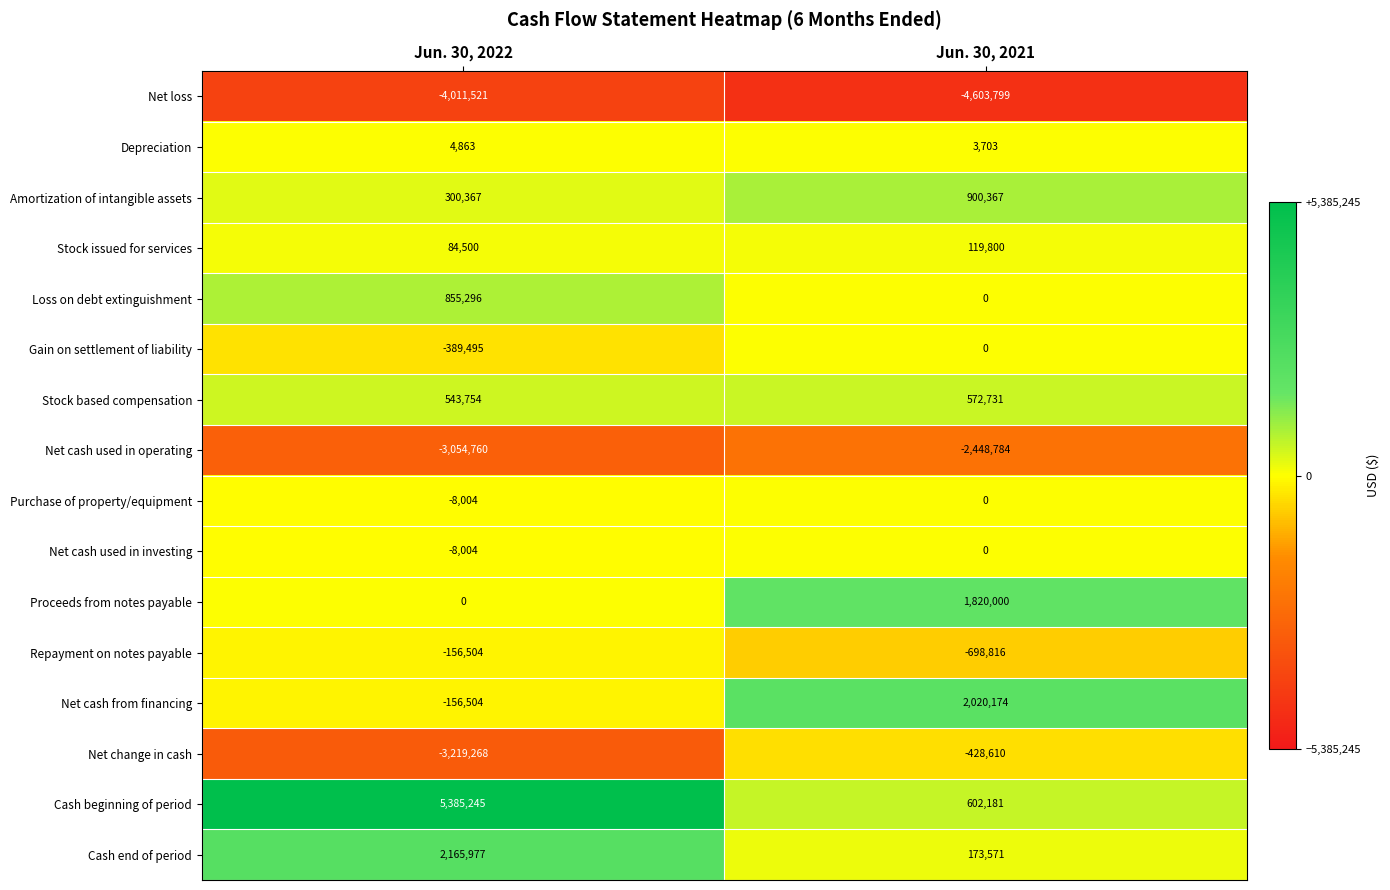

Where is Net change in cash nearest to the value -1823939?

Jun. 30, 2022